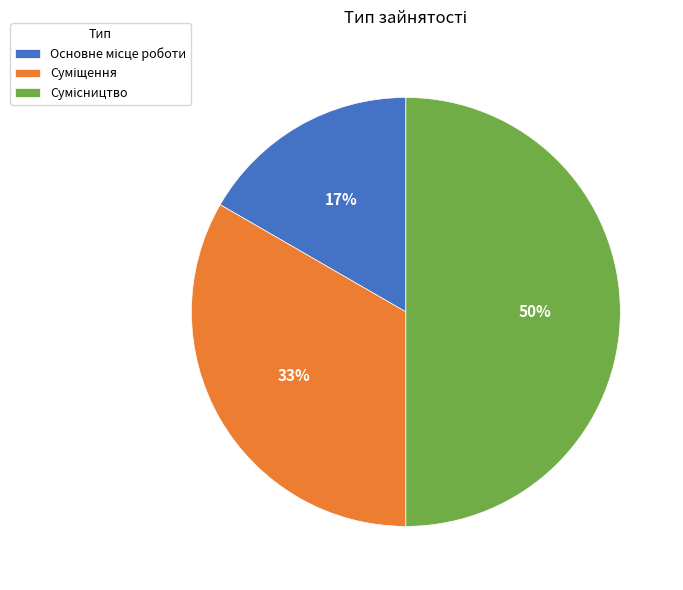

To the nearest percent, what is the average slice percentage?

33%